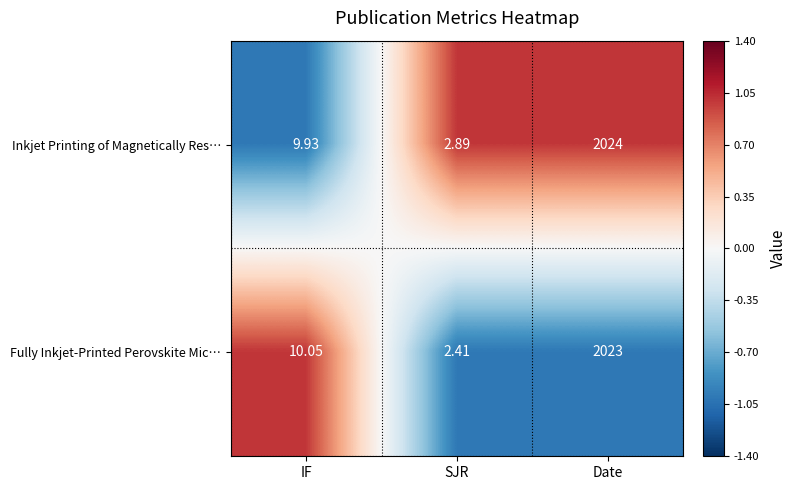

Rank the series by their maximum value, from highest to lowest.

Inkjet Printing of Magnetically Res…, Fully Inkjet‑Printed Perovskite Mic…